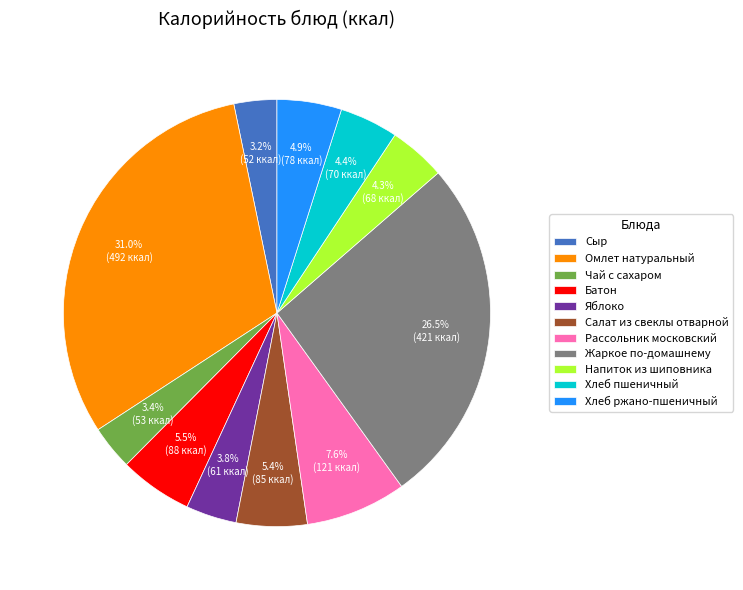

What is the ratio of the value at Салат из свеклы отварной to the value at Яблоко?

1.4